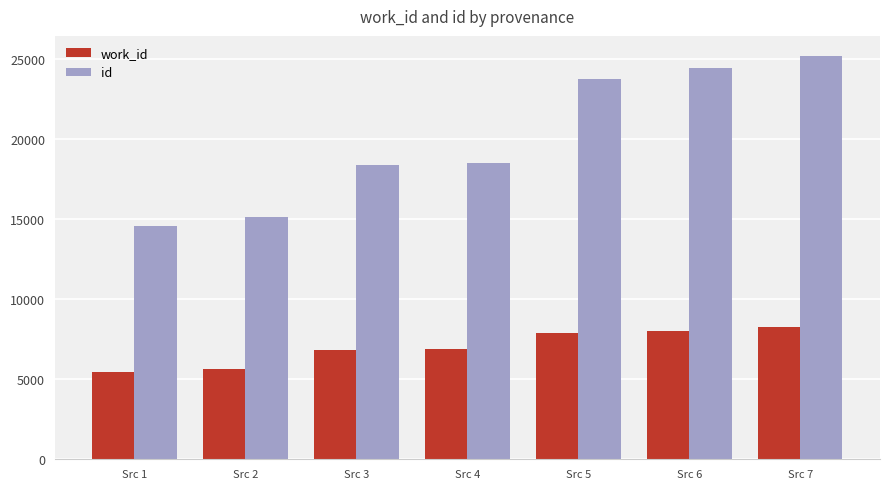

List the series in order of their peak value, highest first.

id, work_id